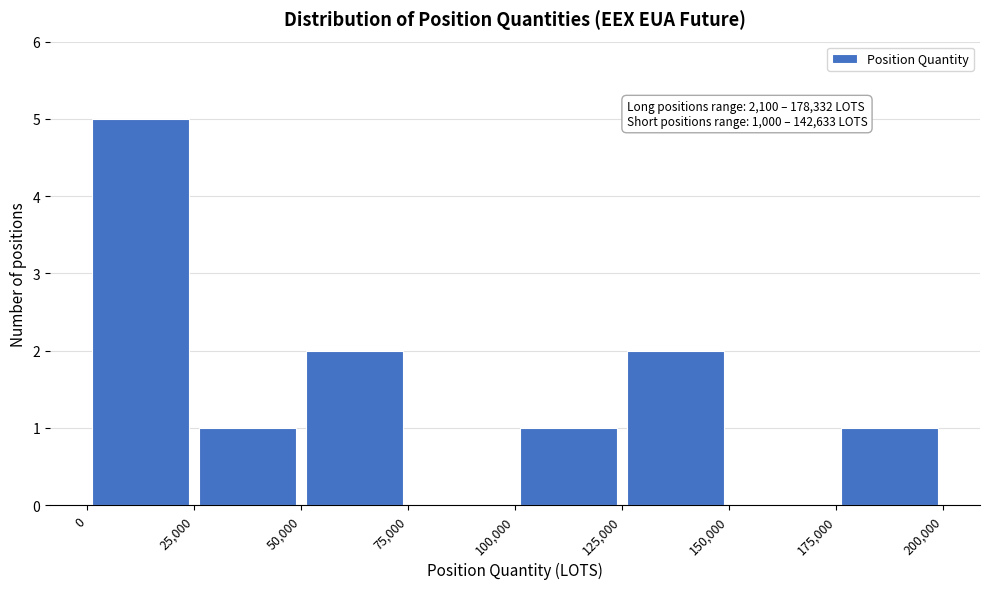

Over which range of the x-axis is the bar tallest?

0 to 25,000